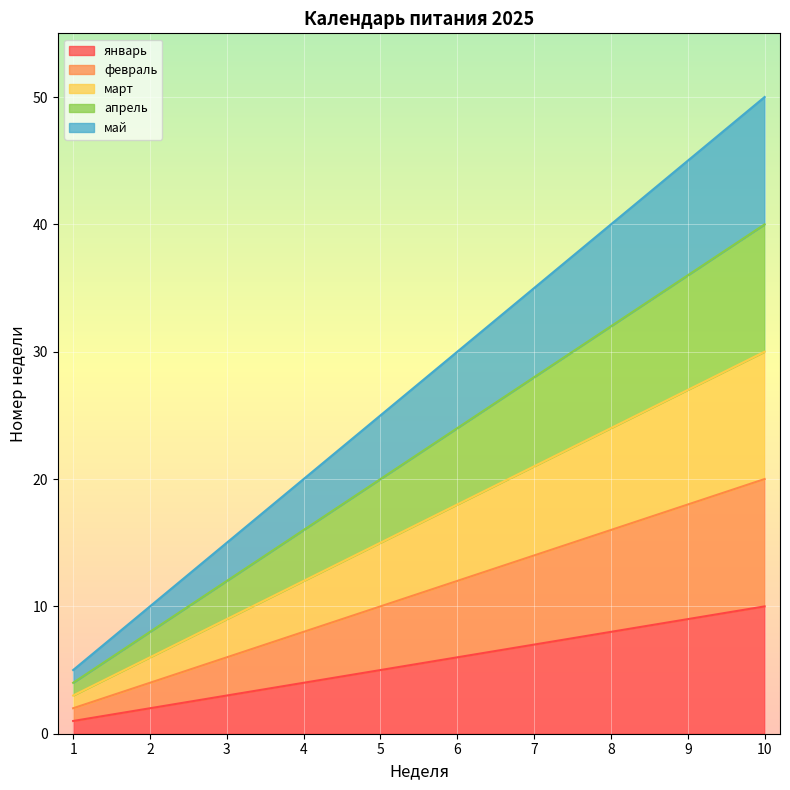

Does the chart display data point markers on the line(s)?

No